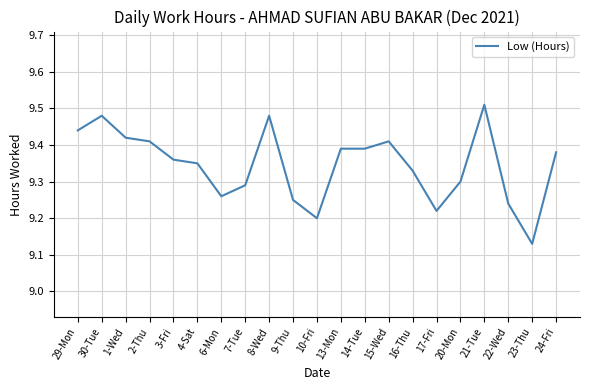

What is the ratio of the value at 29-Mon to the value at 4-Sat?

1.0